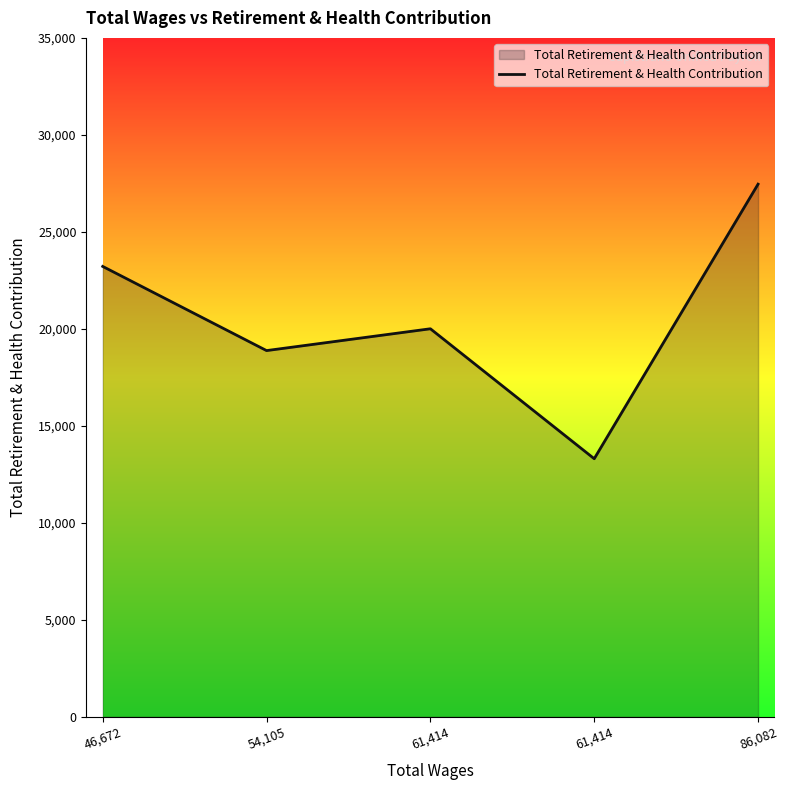

What is the ratio of the value at 86,082 to the value at 46,672?

1.2